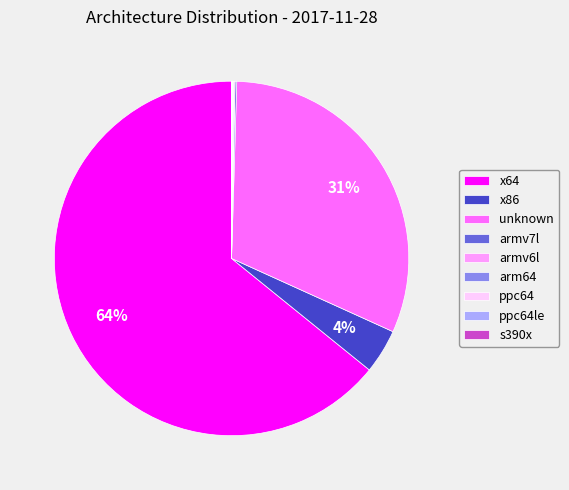

Which category has the biggest portion of the pie?

x64